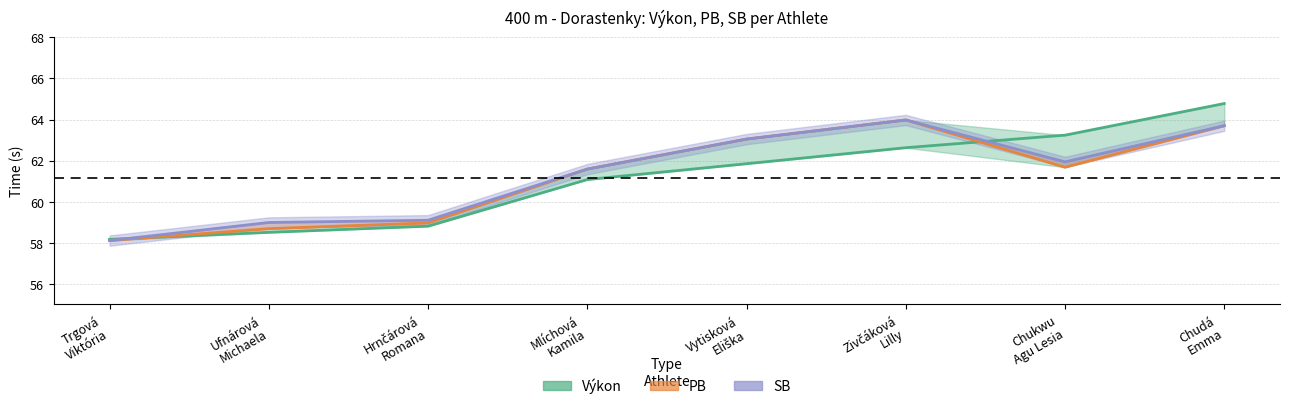

Is the value of Výkon at Mlíchová
Kamila greater than the value of PB at Chudá
Emma?

No